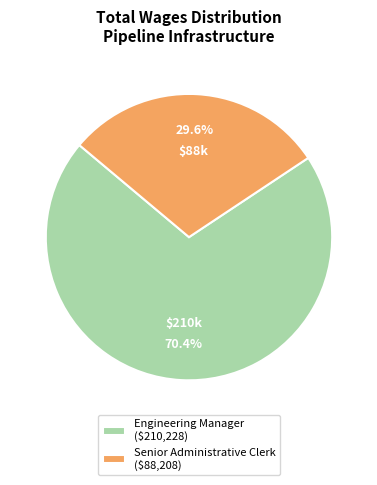

To the nearest percent, what percentage of the pie is Senior Administrative Clerk?

30%